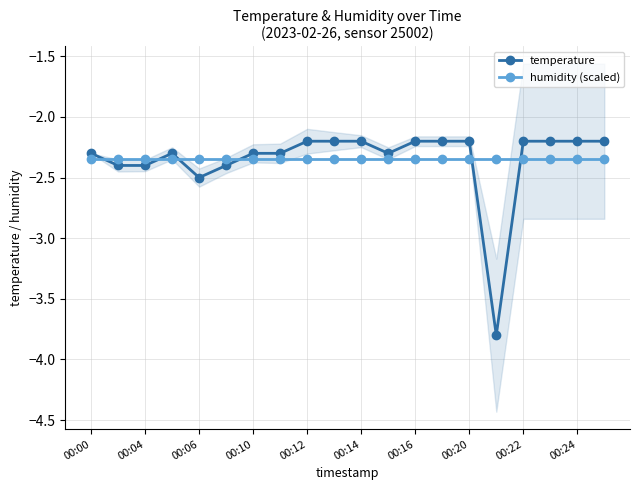

Is the value of humidity (scaled) at 00:00 greater than the value of temperature at 00:14?

No